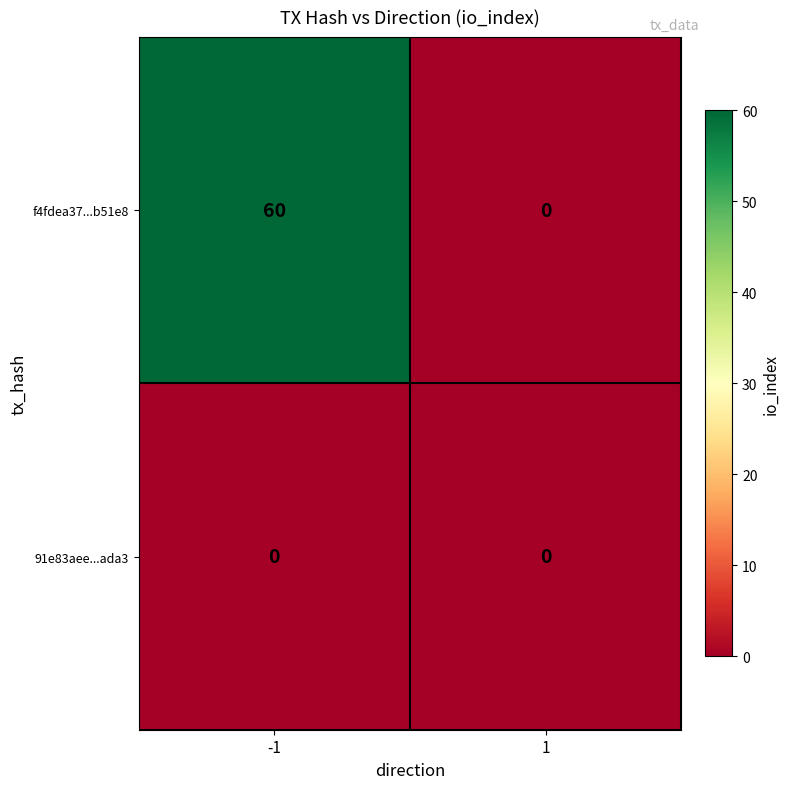

Reading right to left, list all the values displayed in this chart.

f4fdea37...b51e8: 1=0	-1=60
91e83aee...ada3: 1=0	-1=0